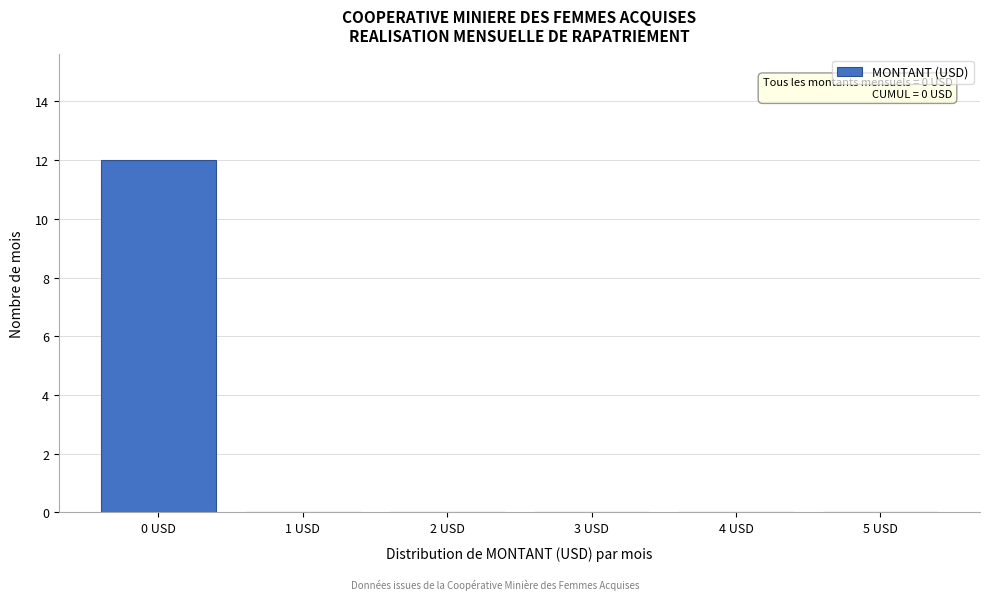

Reading right to left, transcribe all the data shown in this chart.

5 USD=0	4 USD=0	3 USD=0	2 USD=0	1 USD=0	0 USD=12